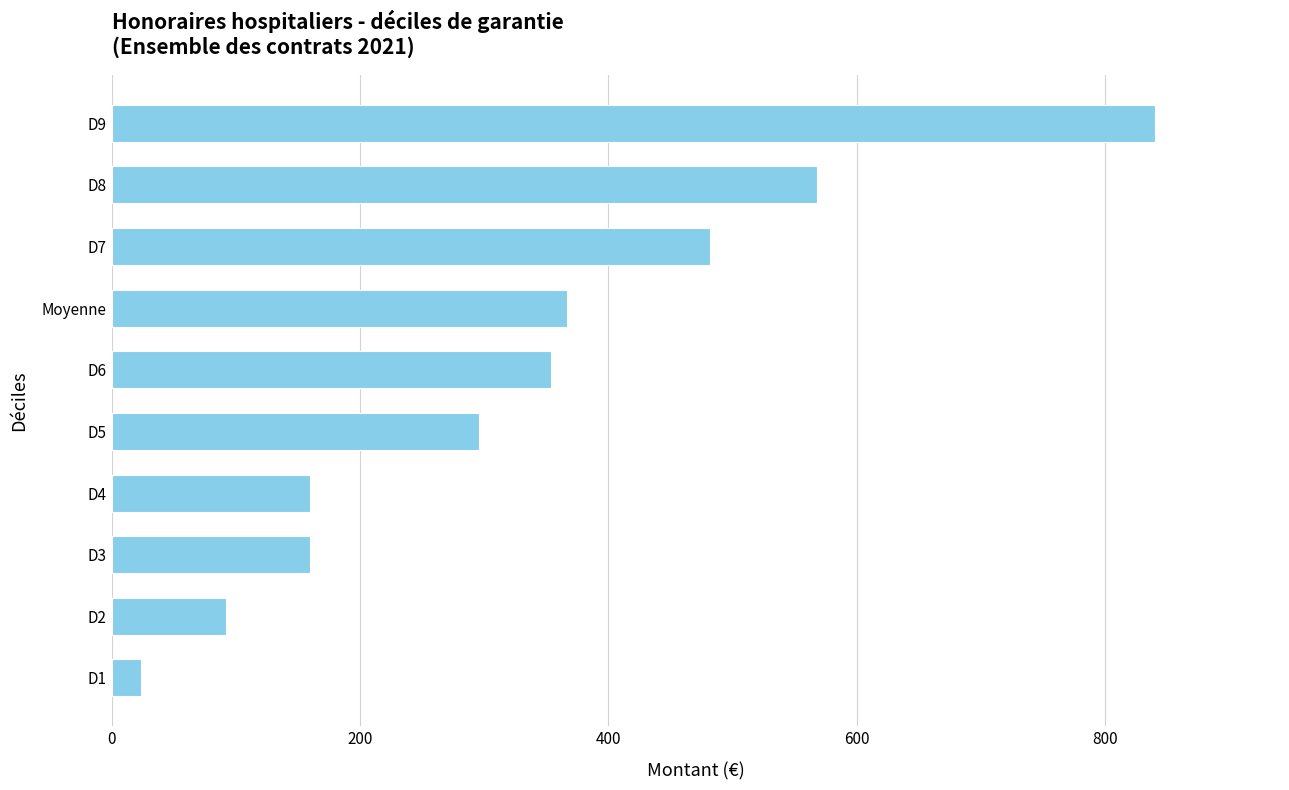

What is the average value?

334